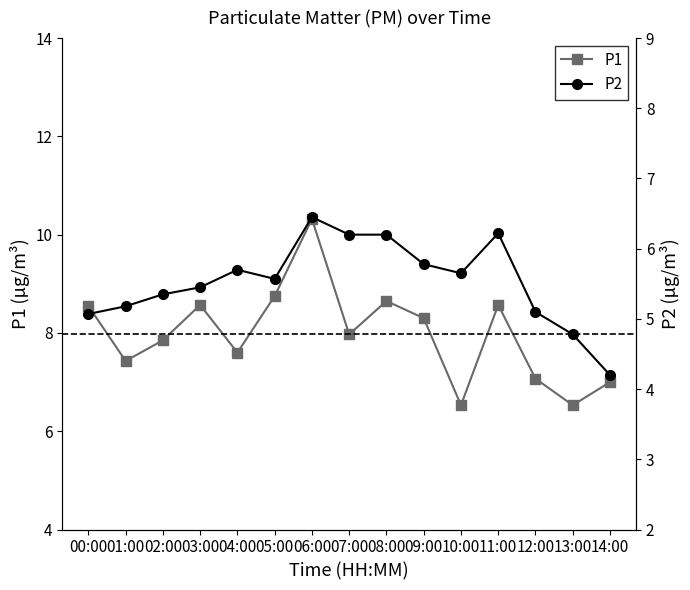

What is the difference between the second highest and second lowest values in the P2 series?

1.4